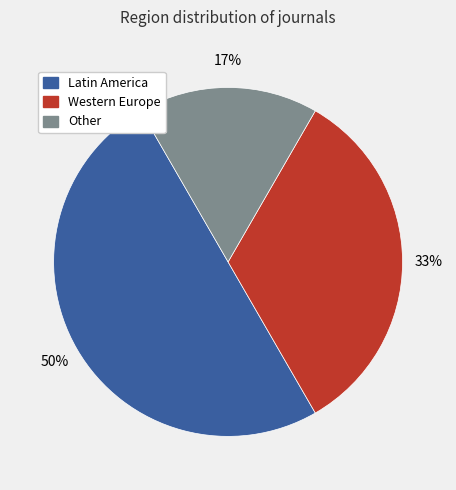

To the nearest percent, what is the combined percentage of Other and Latin America?

67%